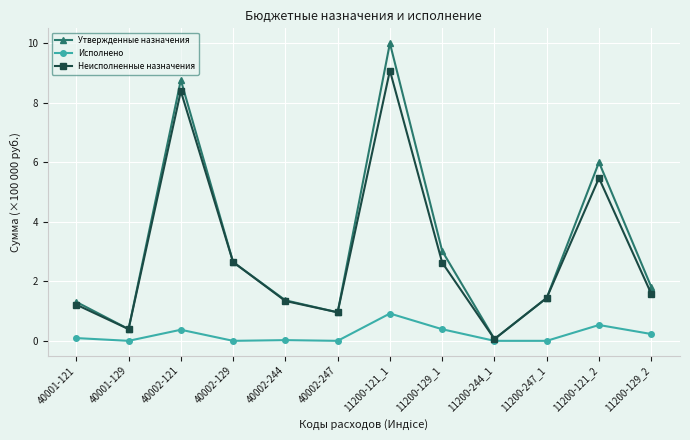

The Неисполненные назначения series shows 2.6 at 11200-129_1. True or false?

True